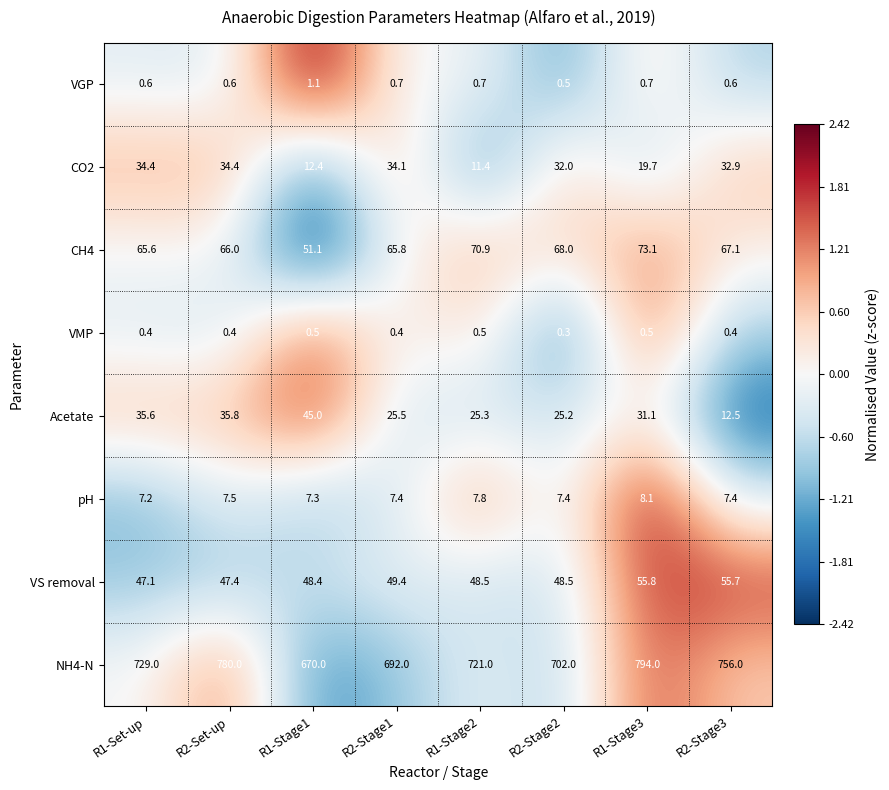

At which category does the chart reach its peak across all series?

R1-Stage3